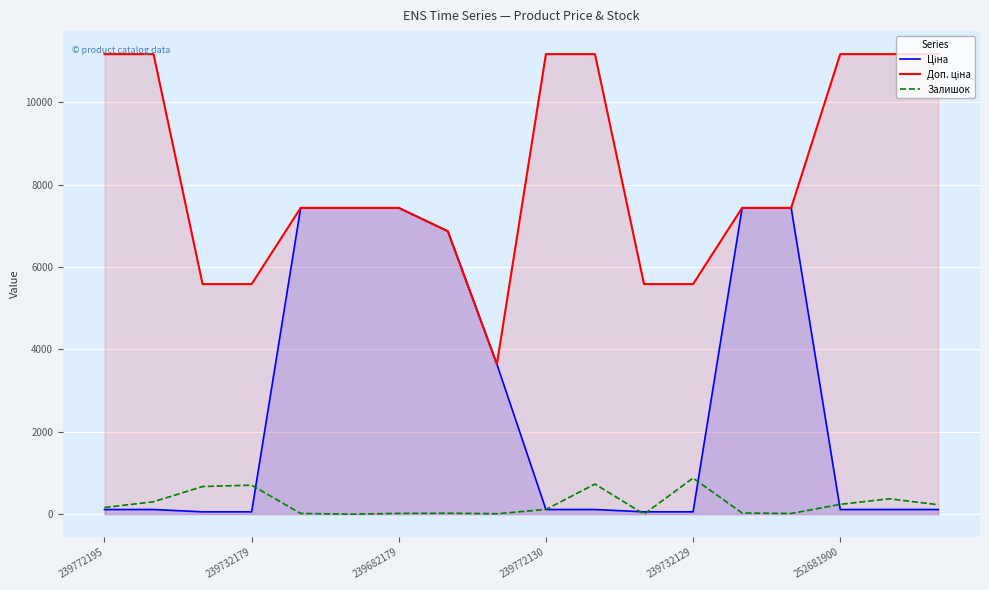

Which has a higher value, 13 or 17?

13